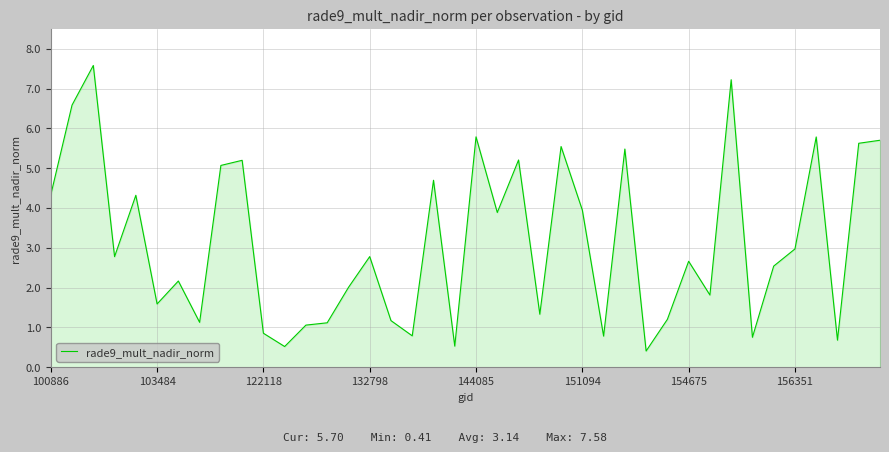

Does the chart display data point markers on the line(s)?

No